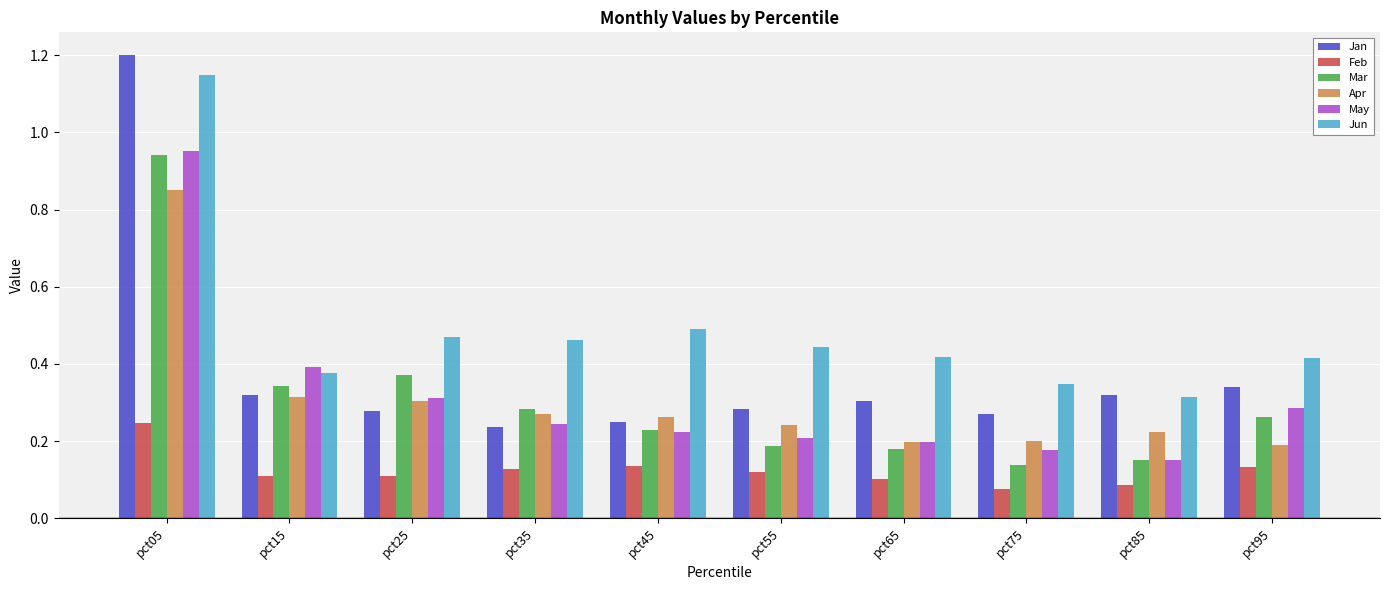

At how many categories does at least one series exceed 0?

10